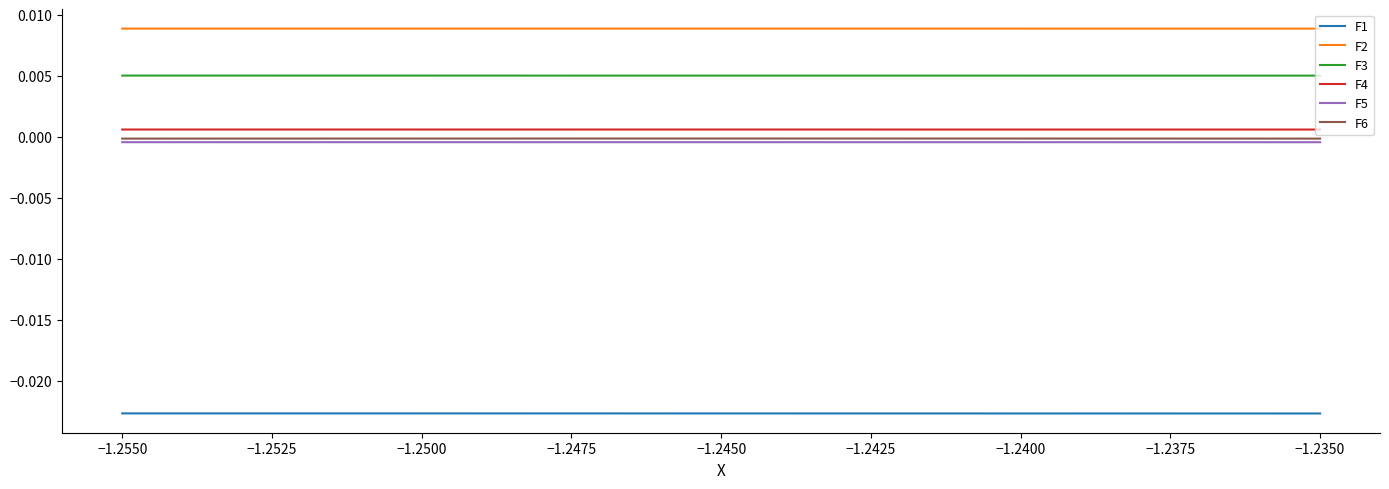

Is the value of F3 at −1.2500 greater than the value of F2 at −1.2450?

No